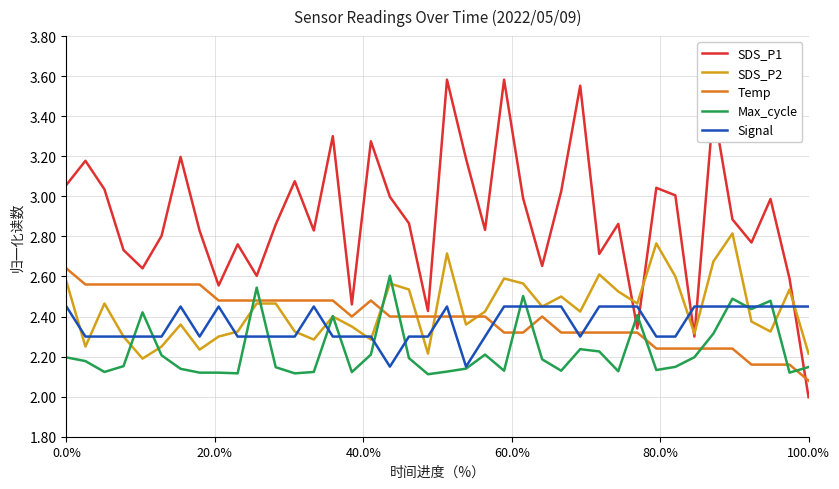

How many intersections are there between Signal and SDS_P1?

5